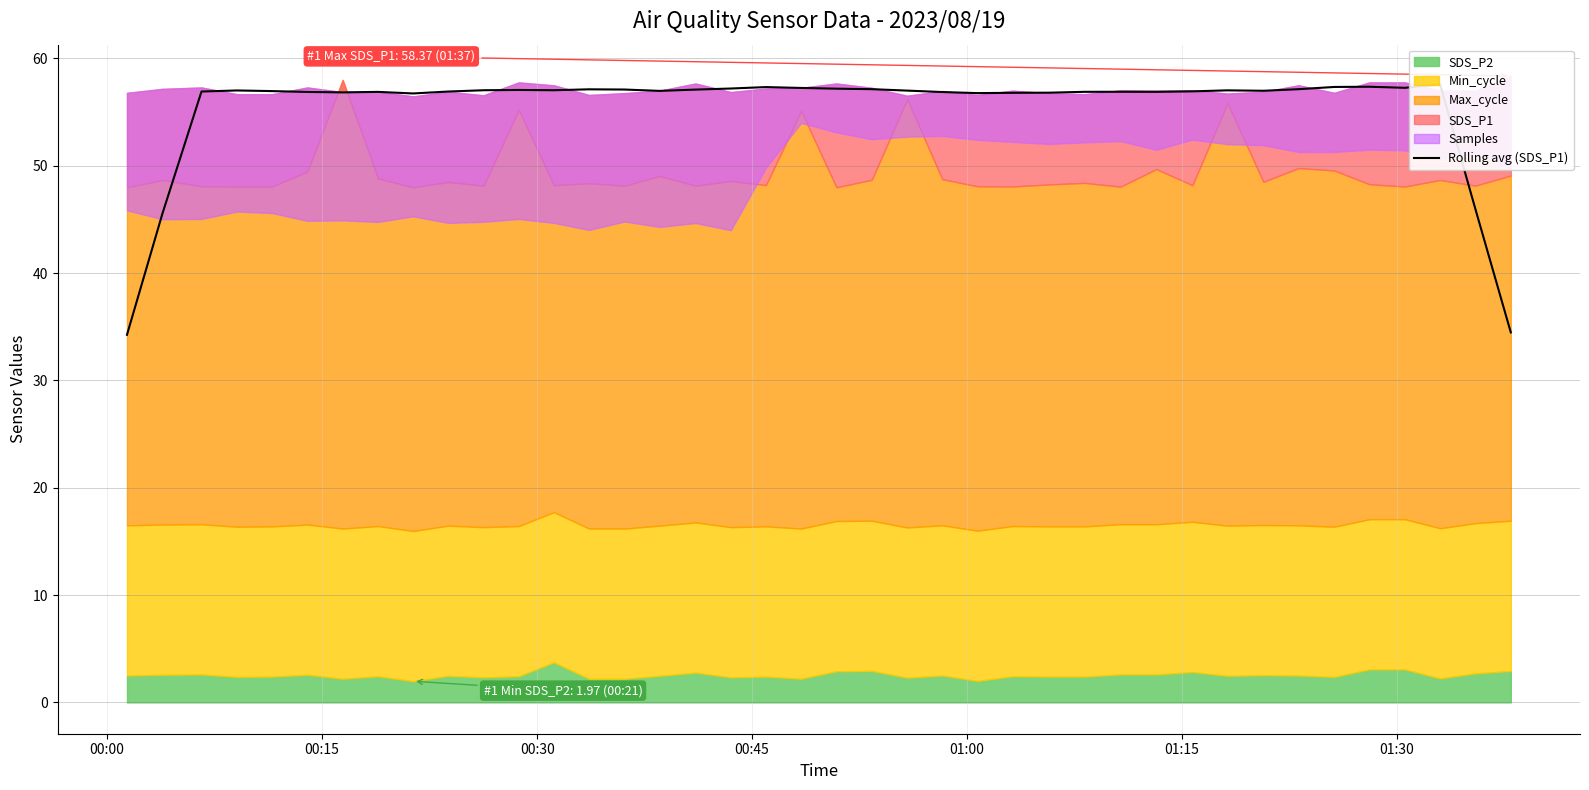

Reading right to left, transcribe all the data shown in this chart.

34.5	46.0	57.6	57.3	57.4	57.3	57.1	57.0	57.0	56.9	56.9	56.9	56.9	56.8	56.8	56.8	56.9	57.0	57.1	57.2	57.3	57.3	57.2	57.1	57.0	57.1	57.1	57.0	57.1	57.0	56.9	56.7	56.9	56.8	56.9	57.0	57.0	56.9	45.6	34.3